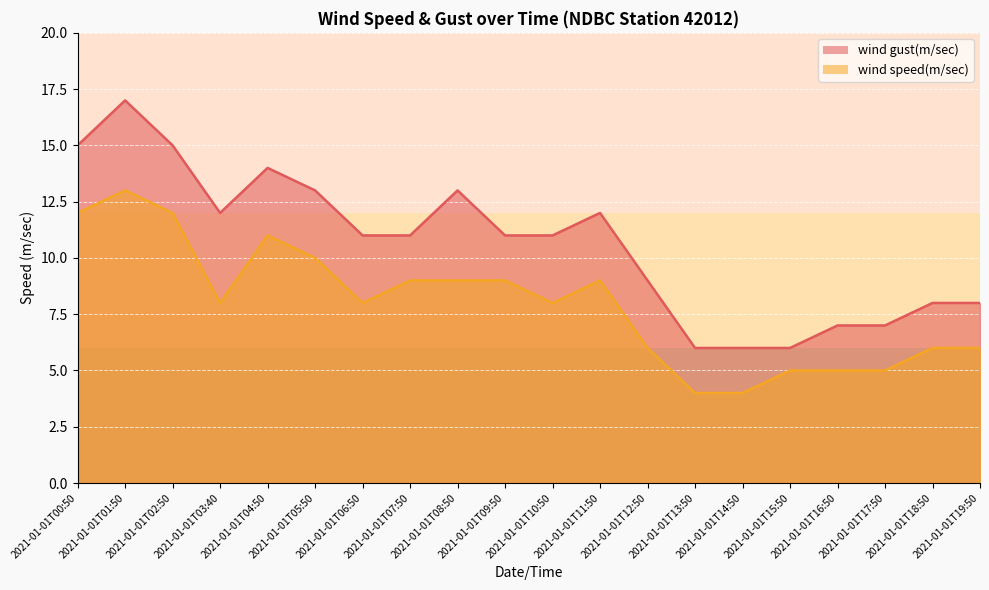

Which series has the largest range (max minus min)?

wind gust(m/sec)